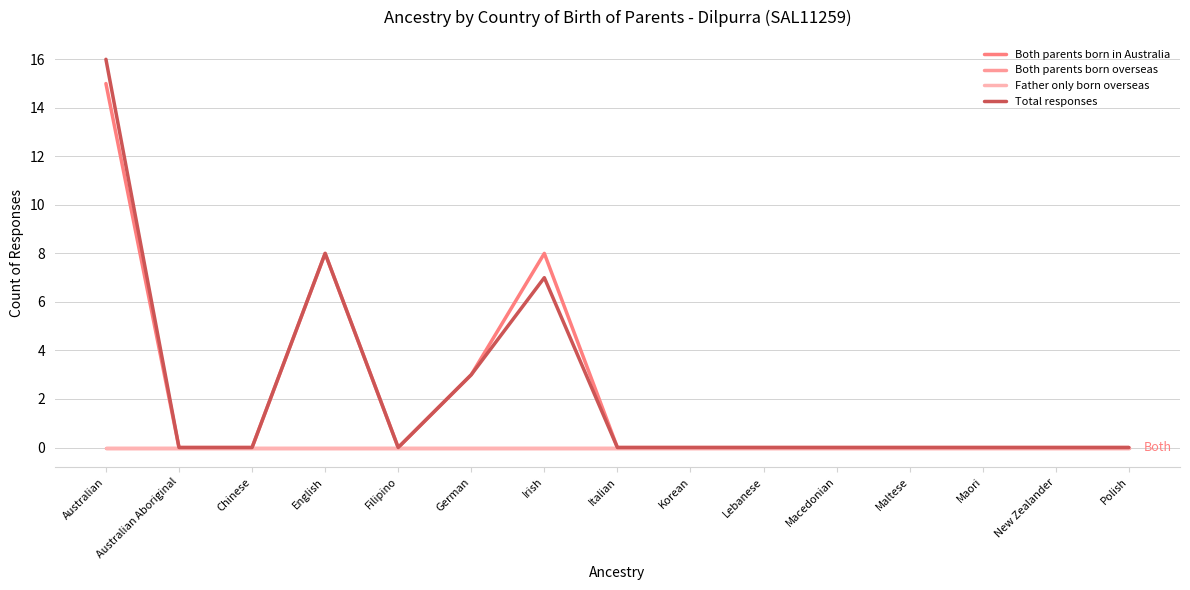

Which series has the widest spread of values?

Total responses